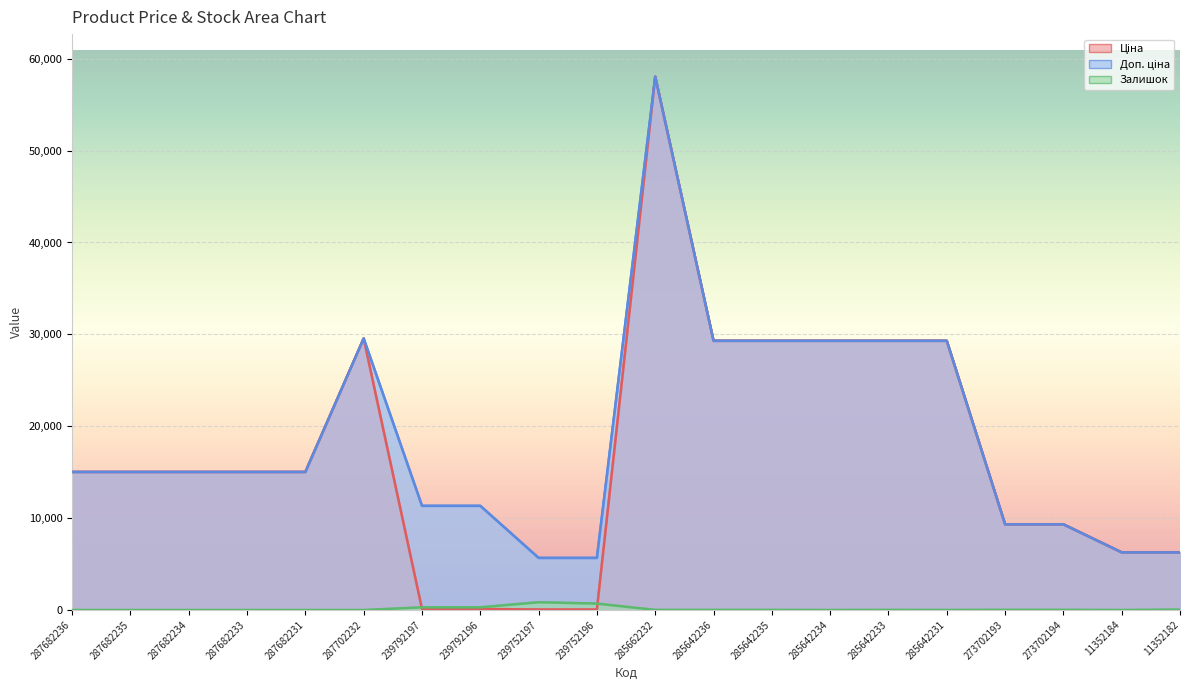

Rank the series at 285662232 from highest to lowest value.

Ціна, Доп. ціна, Залишок